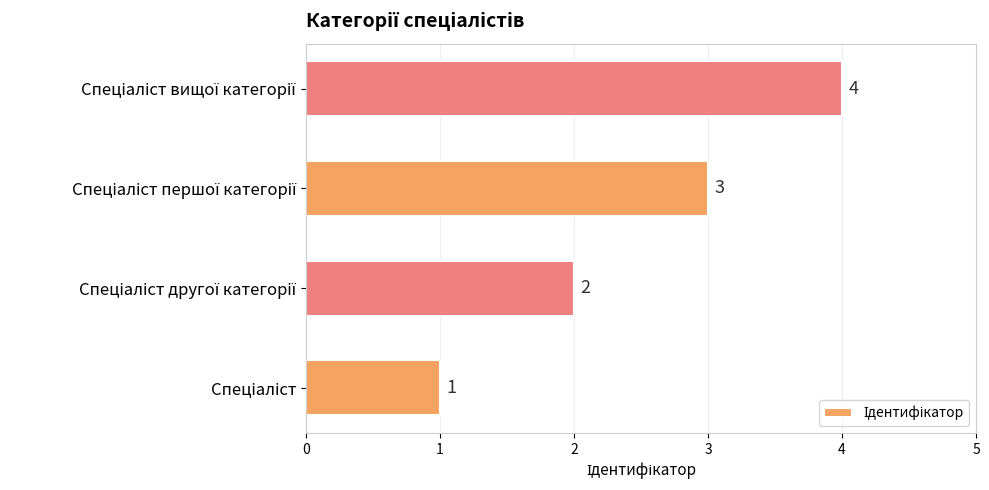

What is the difference between the maximum and minimum values?

3